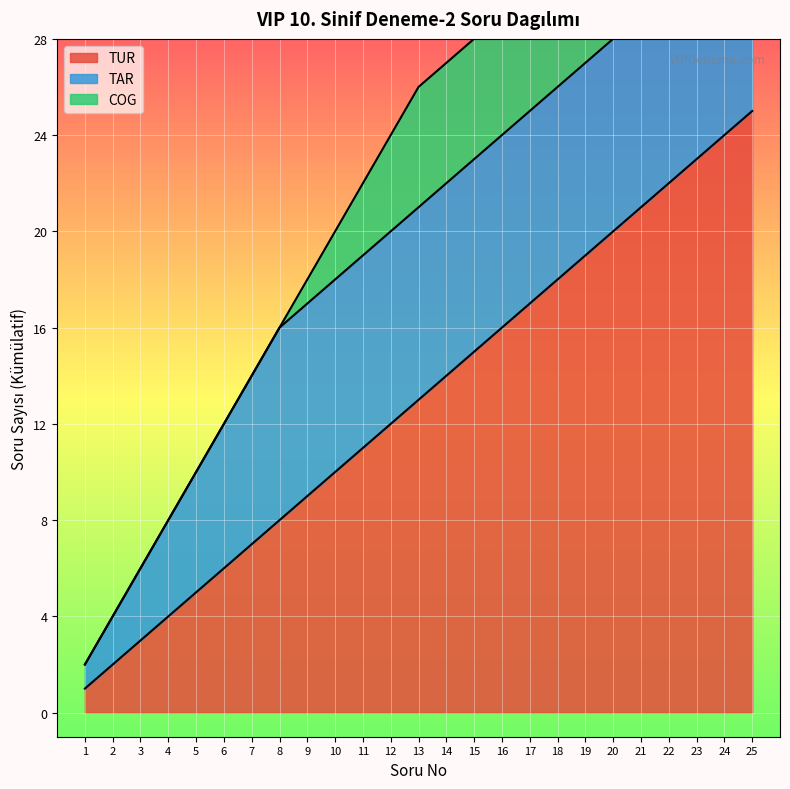

What is the value of the TAR point at the 8th from the left?

8